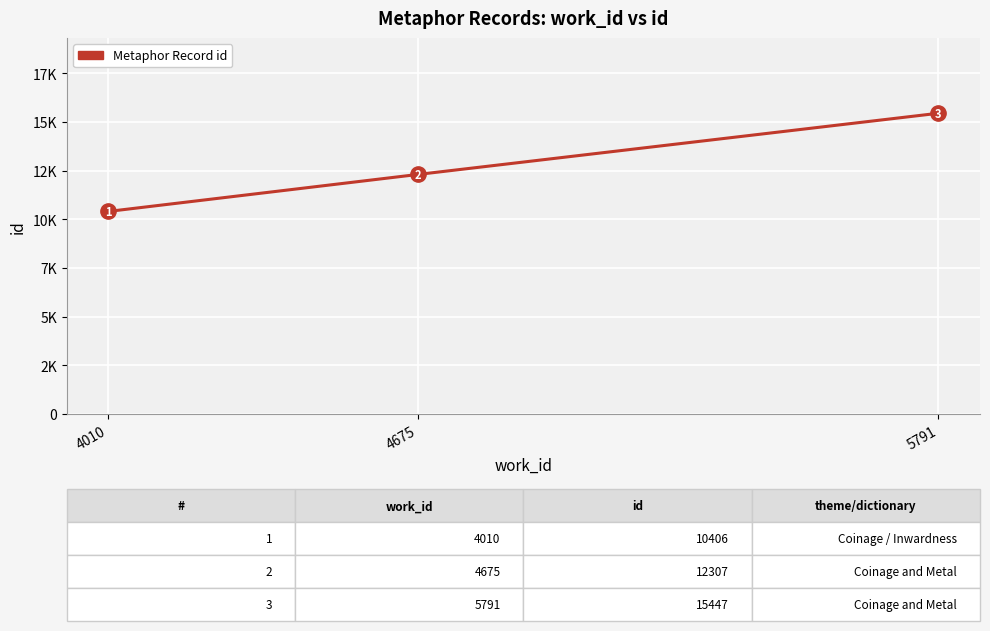

What is the maximum value shown in the chart?

15447